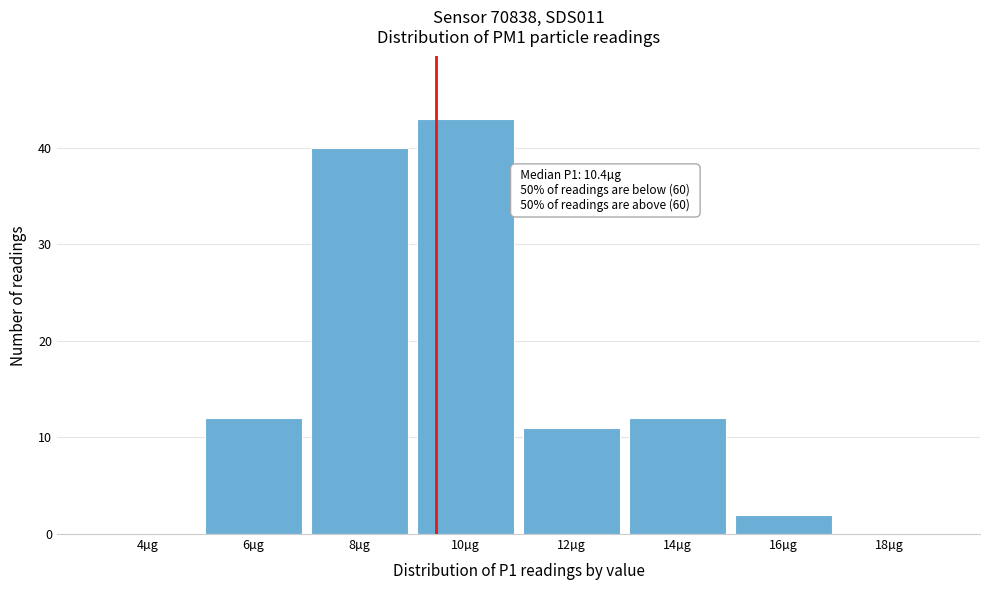

Reading left to right, extract all data points from this chart.

4µg=0	6µg=12	8µg=40	10µg=43	12µg=11	14µg=12	16µg=2	18µg=0